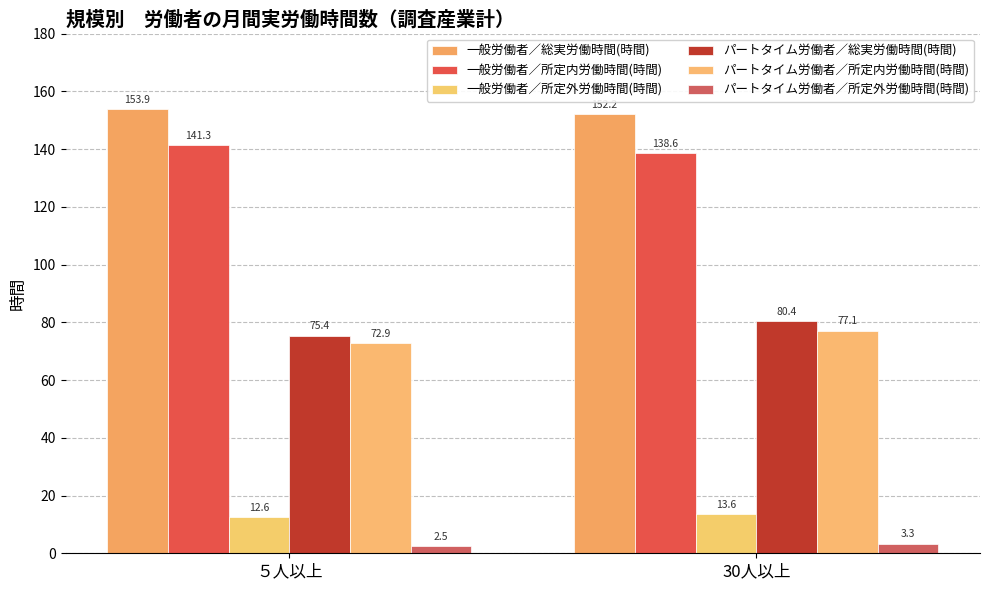

Count the number of categories in the chart.

2